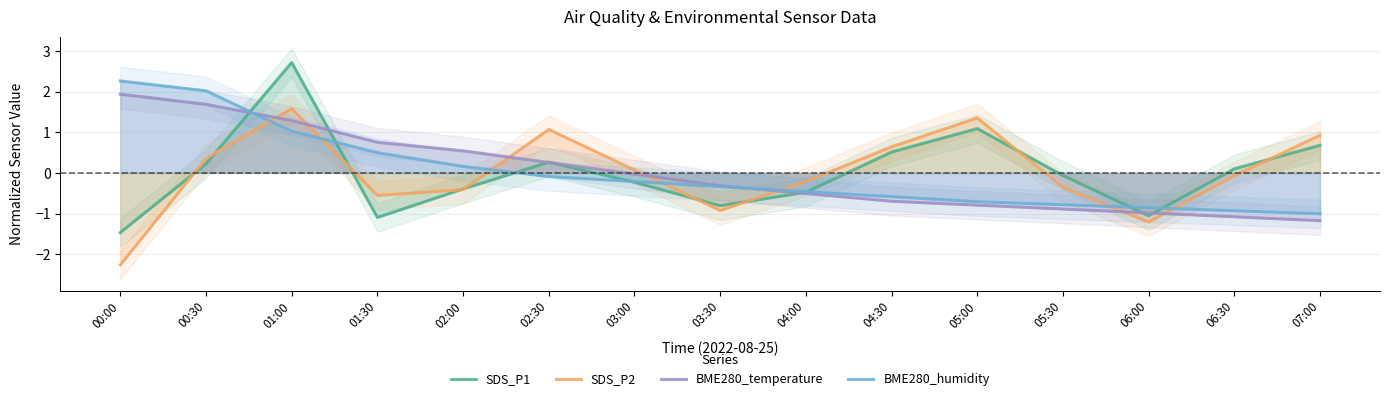

Which series has the largest total across all categories?

BME280_temperature